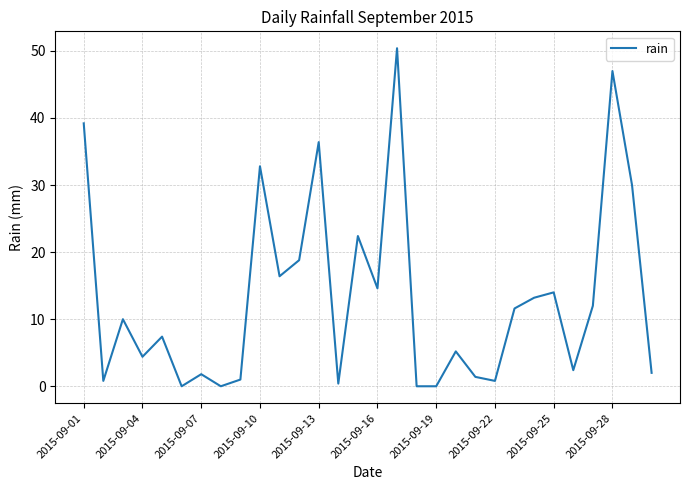

What is the difference between the maximum and minimum values?

50.4